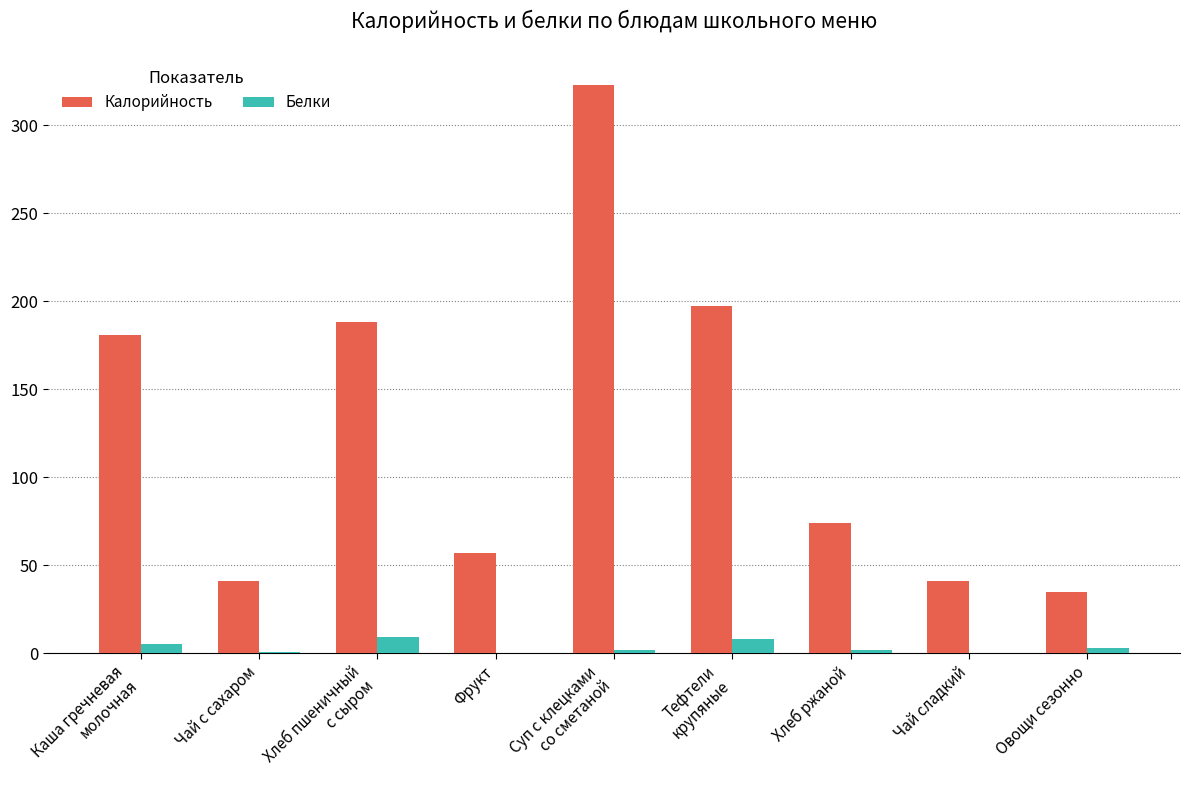

What are all the series names shown in the legend?

Калорийность, Белки